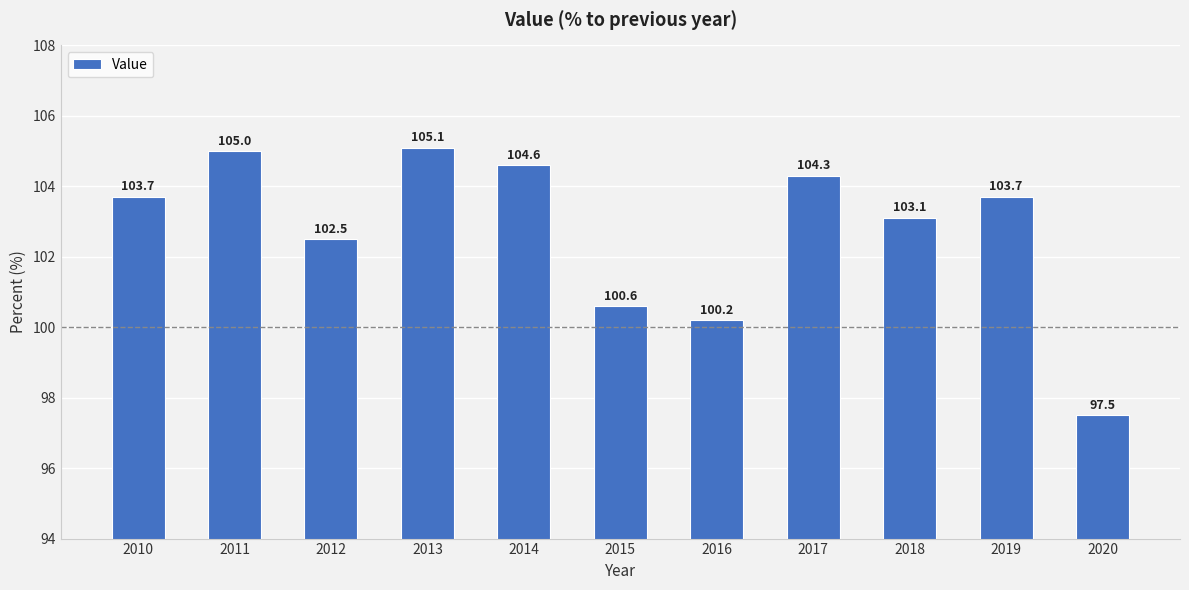

How many values exceed 103?

7